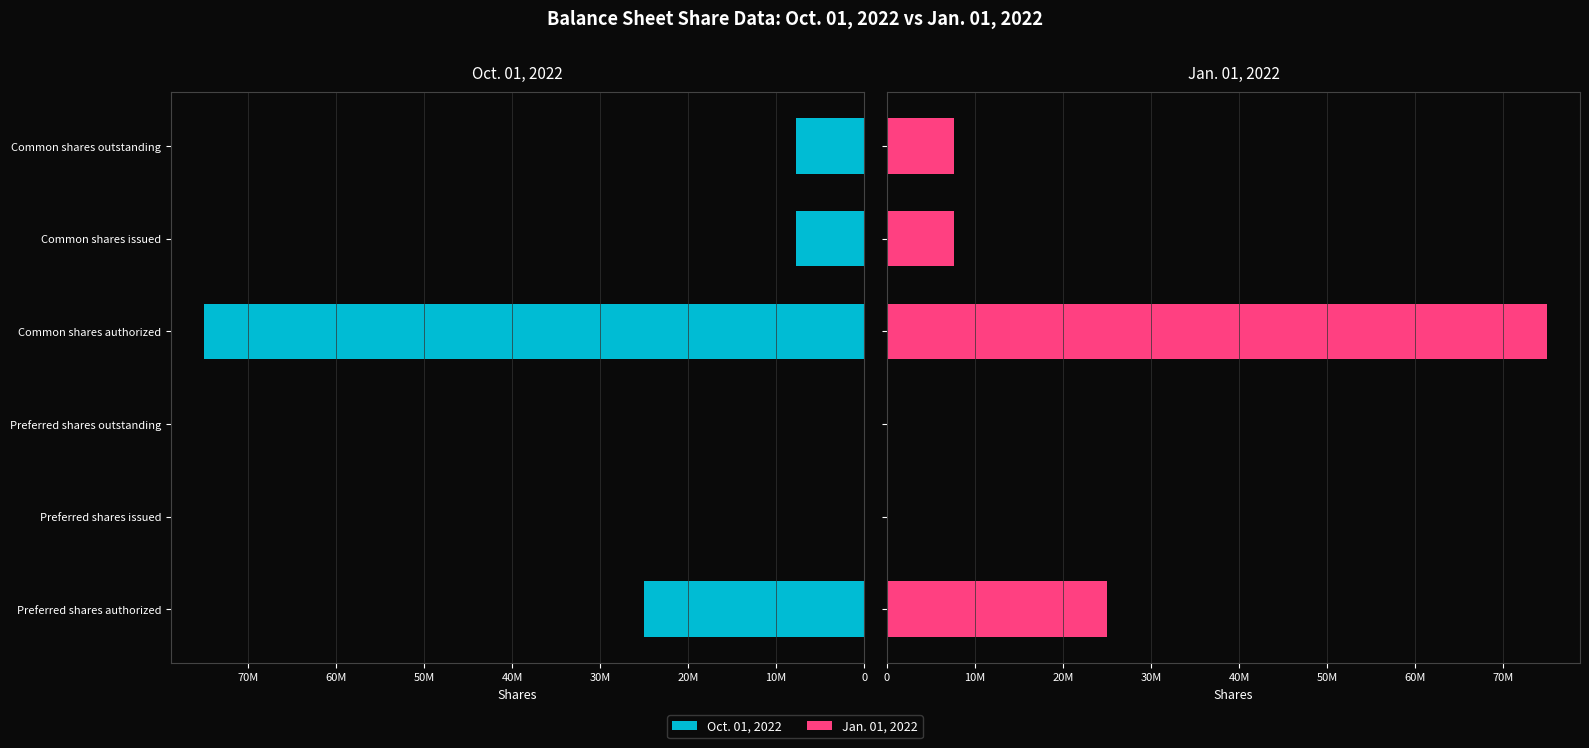

Which series has the widest spread of values?

Oct. 01, 2022